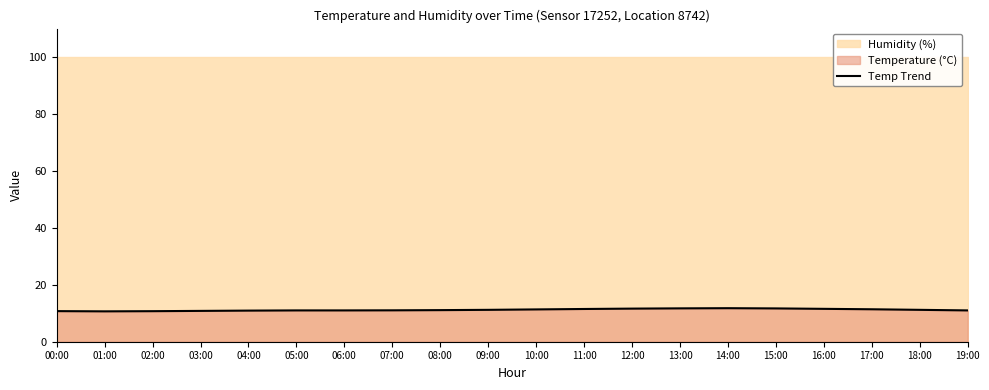

Does the chart have visible grid lines?

No